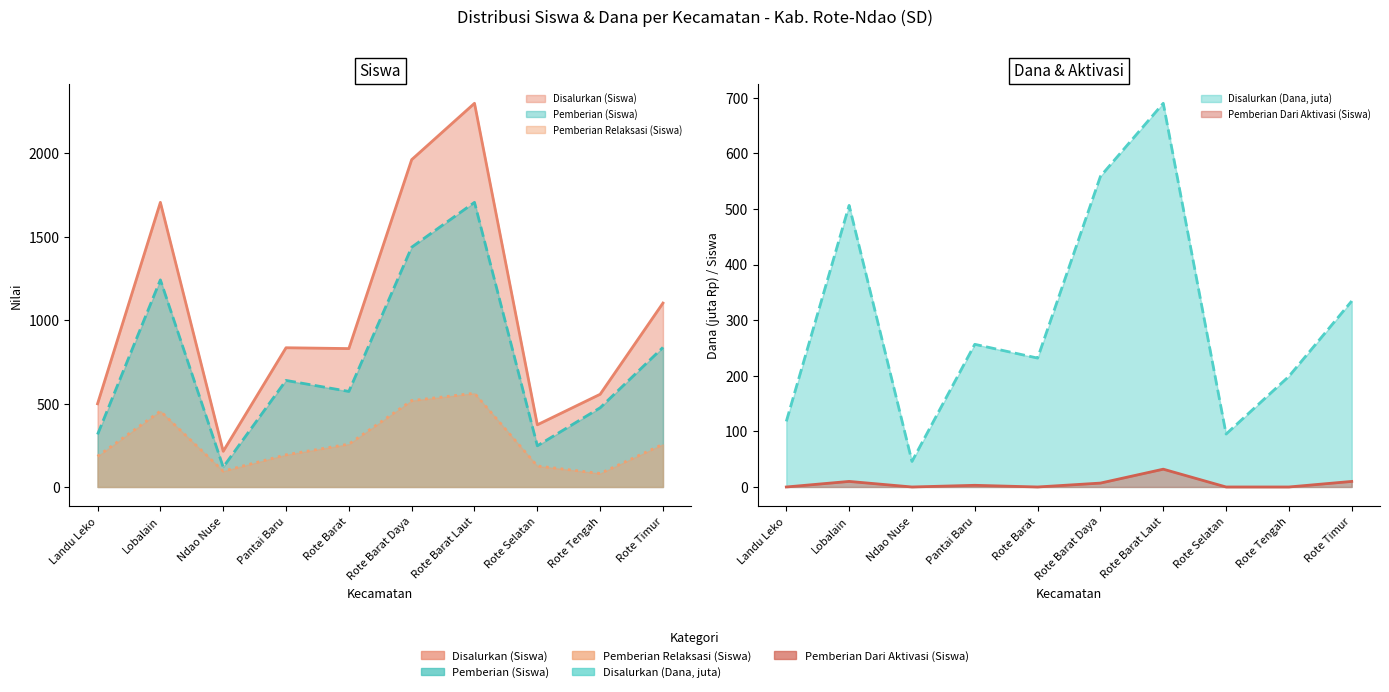

Rank the series at Rote Barat from highest to lowest value.

Disalurkan (Siswa), Pemberian (Siswa), Pemberian Relaksasi (Siswa), Disalurkan (Dana, juta), Pemberian Dari Aktivasi (Siswa)